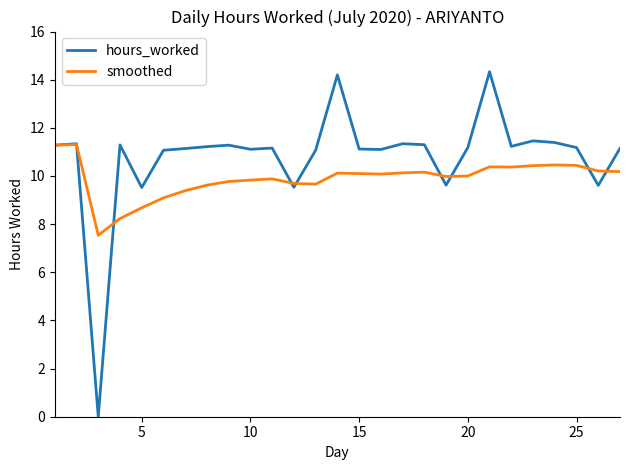

What are all the series names shown in the legend?

hours_worked, smoothed